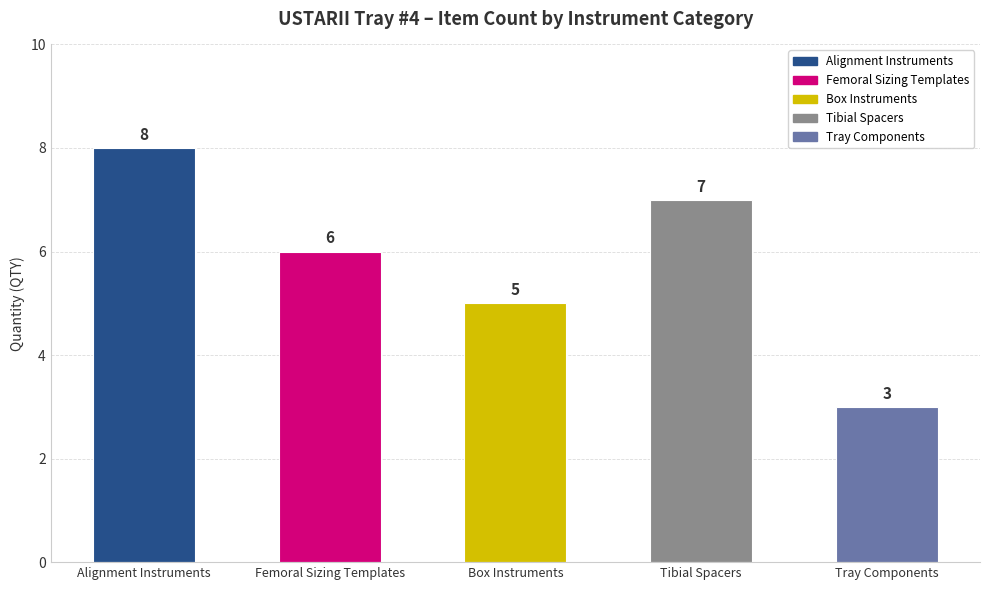

Reading left to right, what are all the values shown in this chart?

8	6	5	7	3